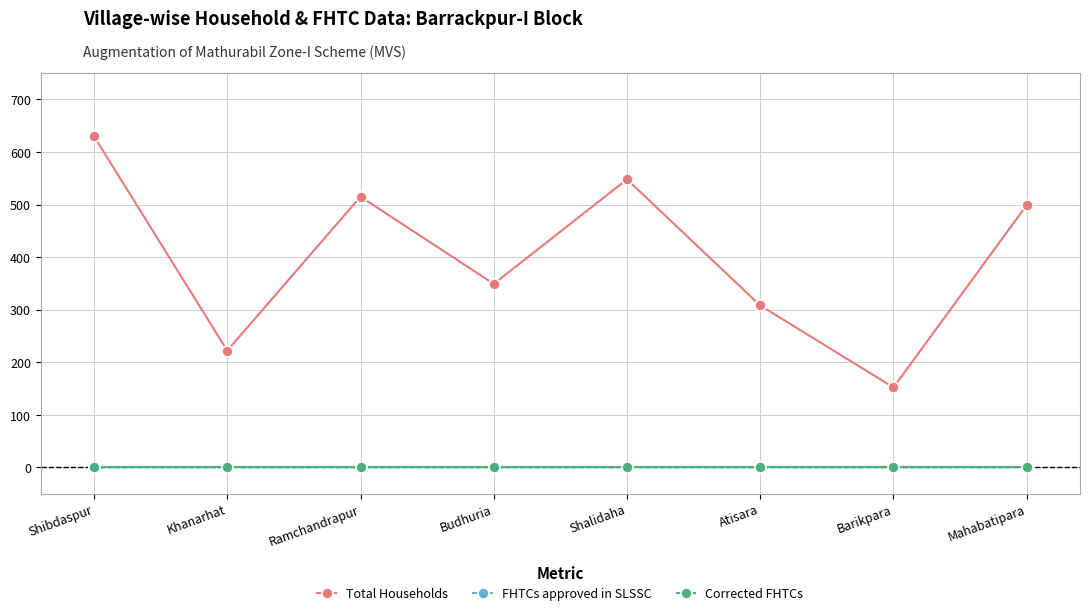

What are all the series names shown in the legend?

Total Households, FHTCs approved in SLSSC, Corrected FHTCs